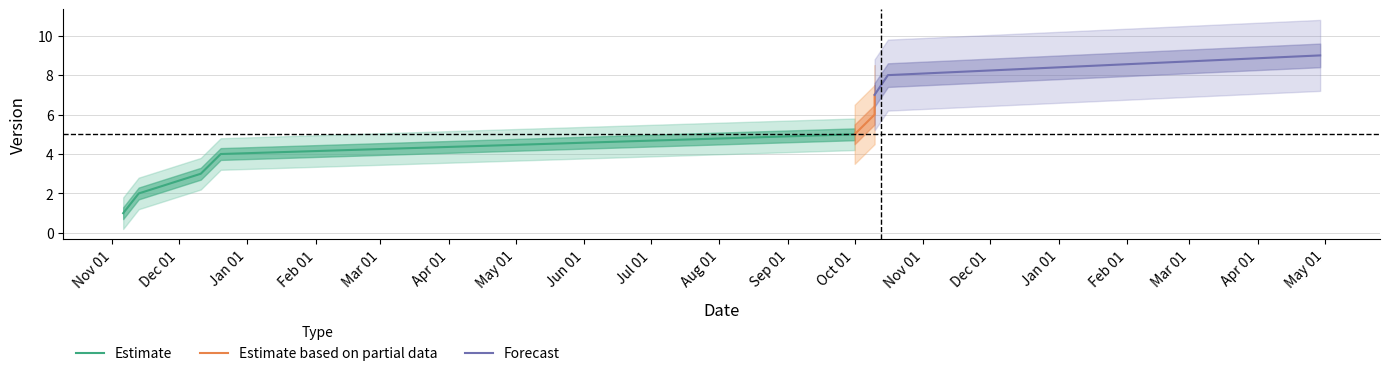

What value does the data have at 2023-11-06?

1